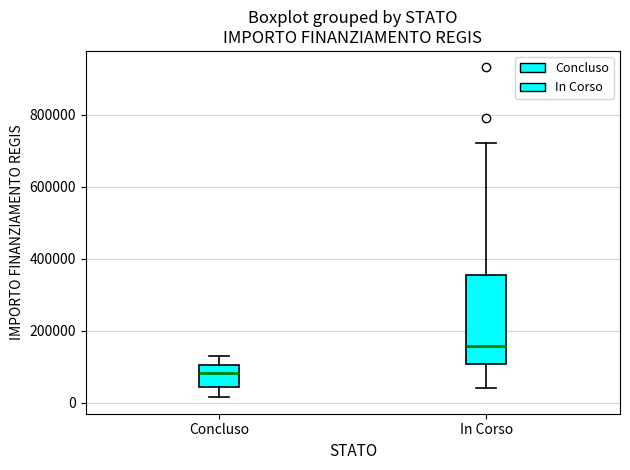

Which box's median line is the highest?

In Corso